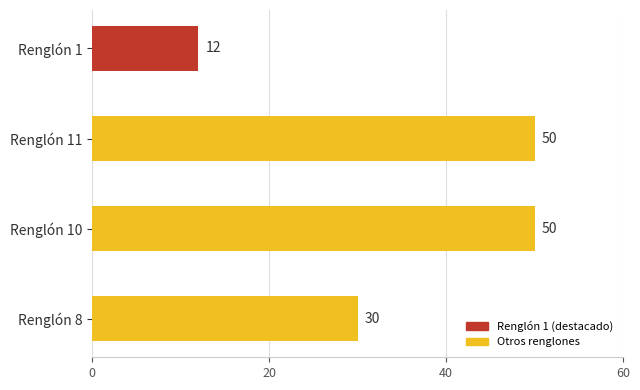

Where is the data nearest to the value 31?

Renglón 8